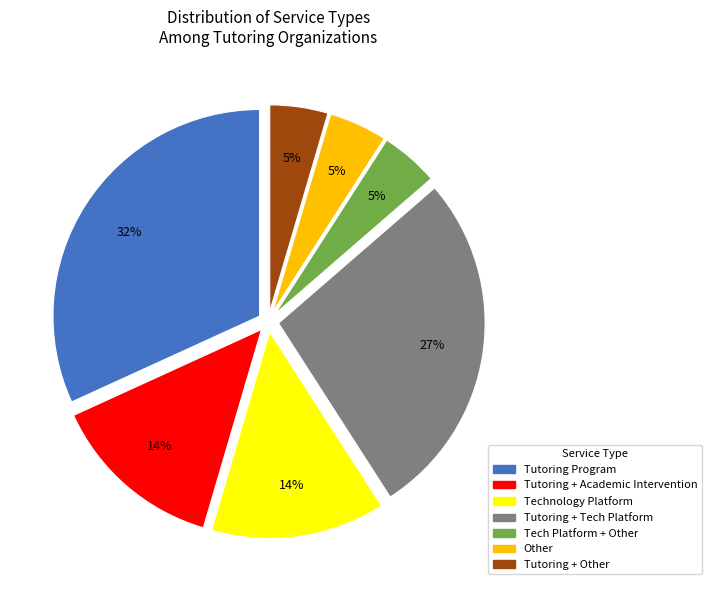

How many segments does this pie chart have?

7